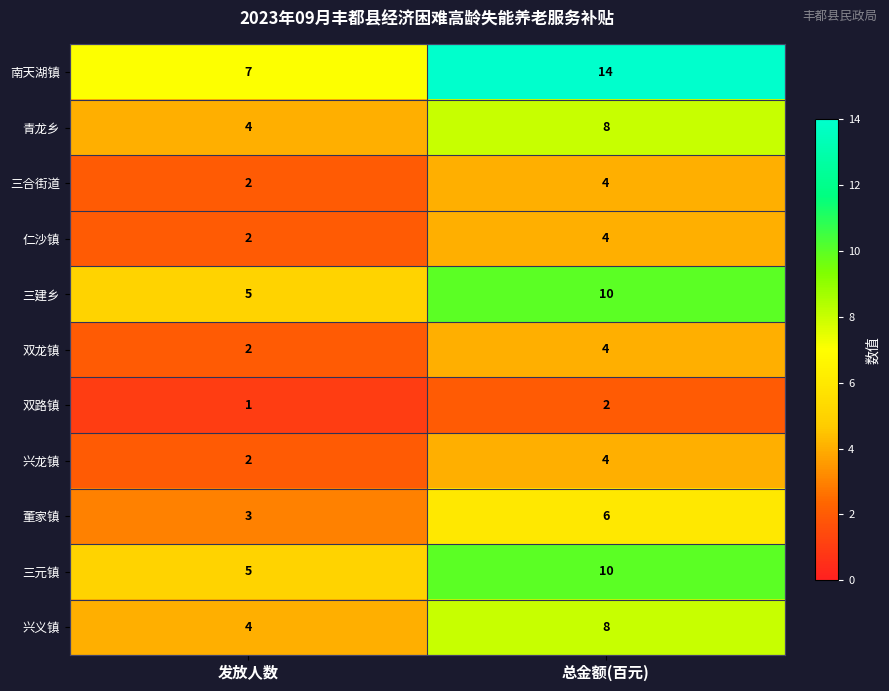

Reading left to right, list all the values displayed in this chart.

南天湖镇: 7	14
青龙乡: 4	8
三合街道: 2	4
仁沙镇: 2	4
三建乡: 5	10
双龙镇: 2	4
双路镇: 1	2
兴龙镇: 2	4
董家镇: 3	6
三元镇: 5	10
兴义镇: 4	8